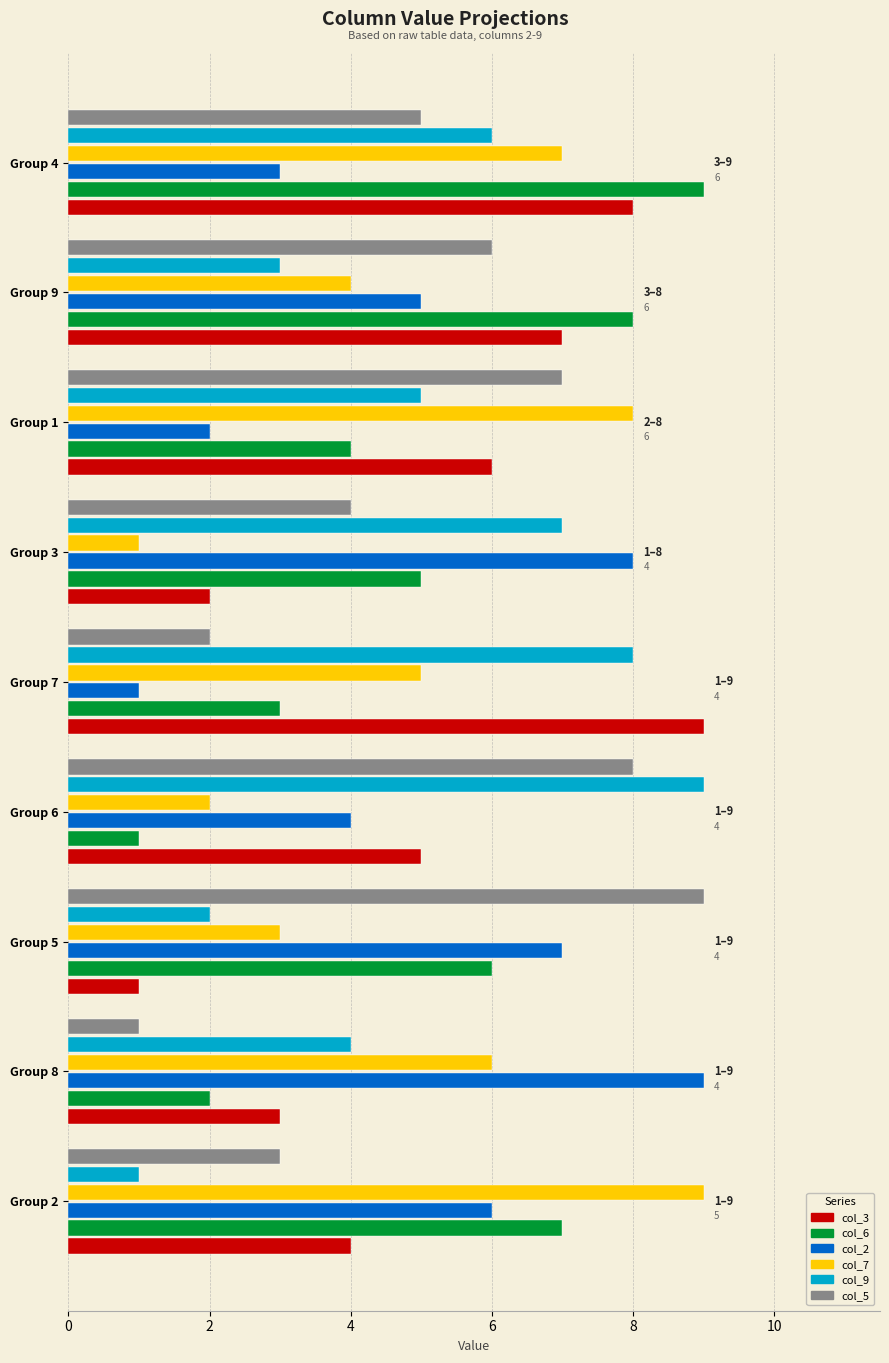

At which label does col_9 reach its peak?

Group 6